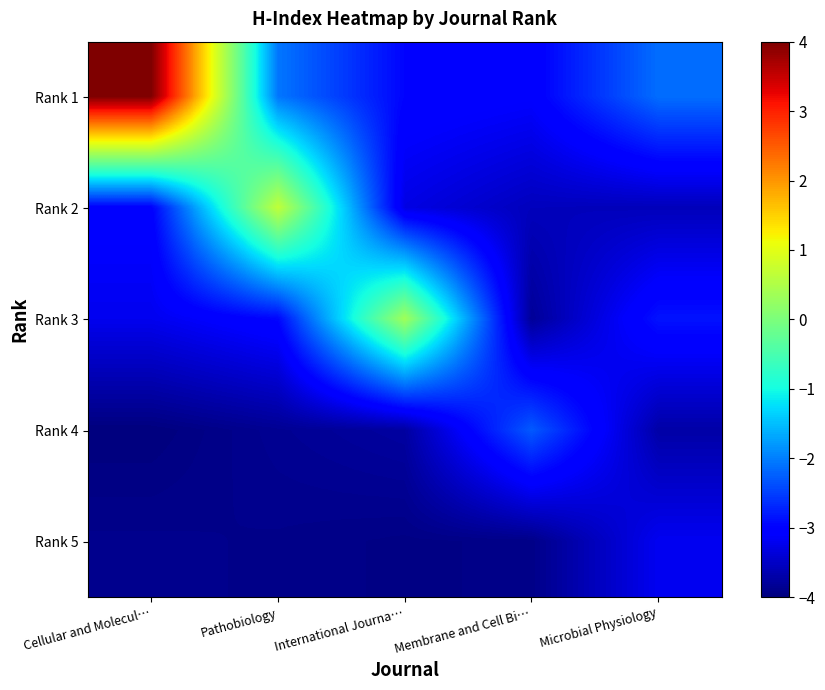

What is the minimum value for row_1?

-3.6